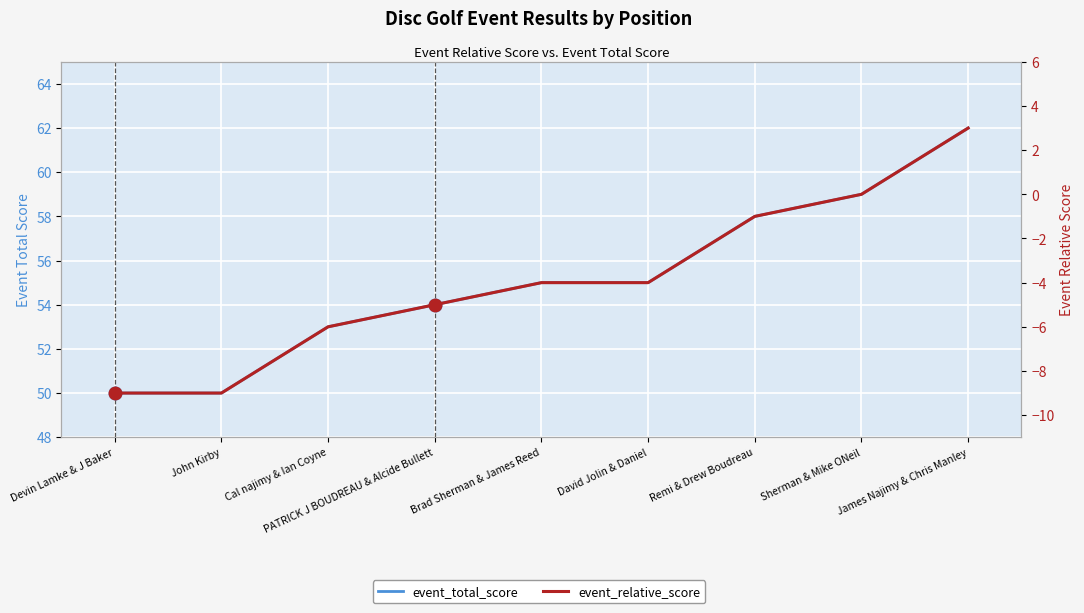

Reading left to right, transcribe all the data shown in this chart.

event_total_score: Devin Lamke & J Baker=50	John Kirby=50	Cal najimy & Ian Coyne=53	PATRICK J BOUDREAU & Alcide Bullett=54	Brad Sherman & James Reed=55	David Jolin & Daniel=55	Remi & Drew Boudreau=58	Sherman & Mike ONeil=59	James Najimy & Chris Manley=62
event_relative_score: Devin Lamke & J Baker=-9	John Kirby=-9	Cal najimy & Ian Coyne=-6	PATRICK J BOUDREAU & Alcide Bullett=-5	Brad Sherman & James Reed=-4	David Jolin & Daniel=-4	Remi & Drew Boudreau=-1	Sherman & Mike ONeil=0	James Najimy & Chris Manley=3